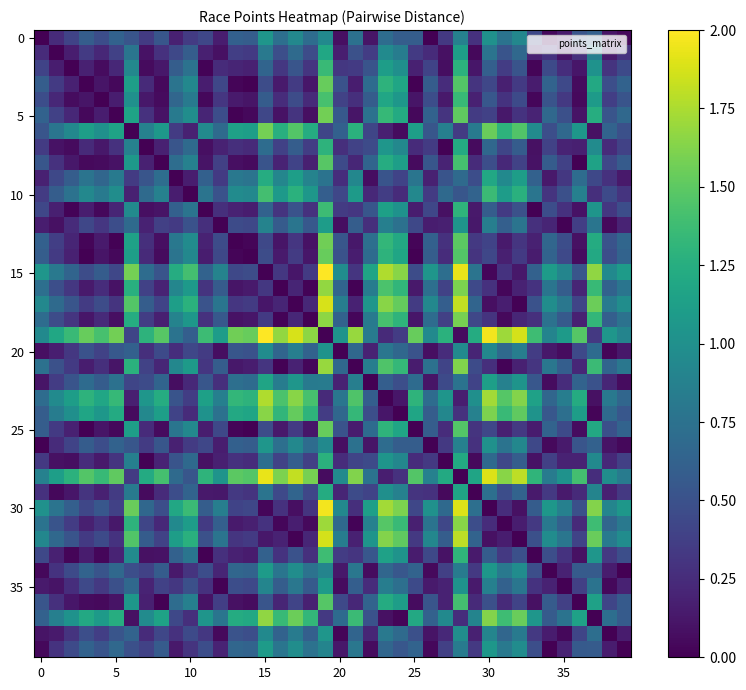

Which series has the largest range (max minus min)?

15